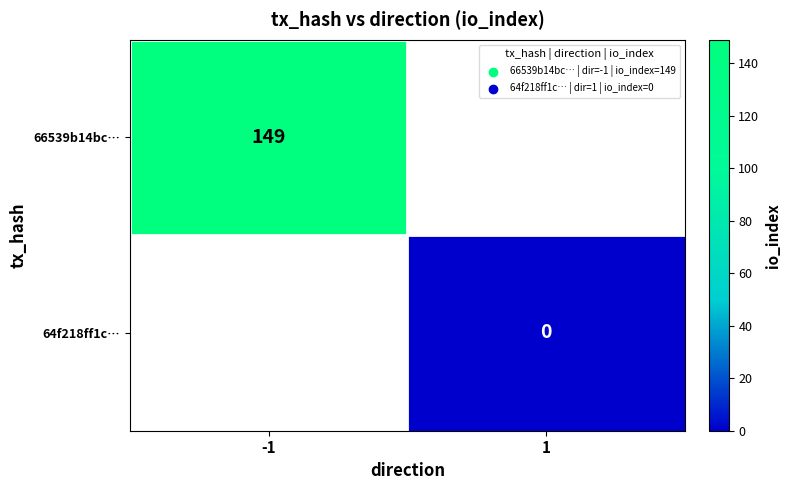

At how many categories does at least one series exceed 30?

1